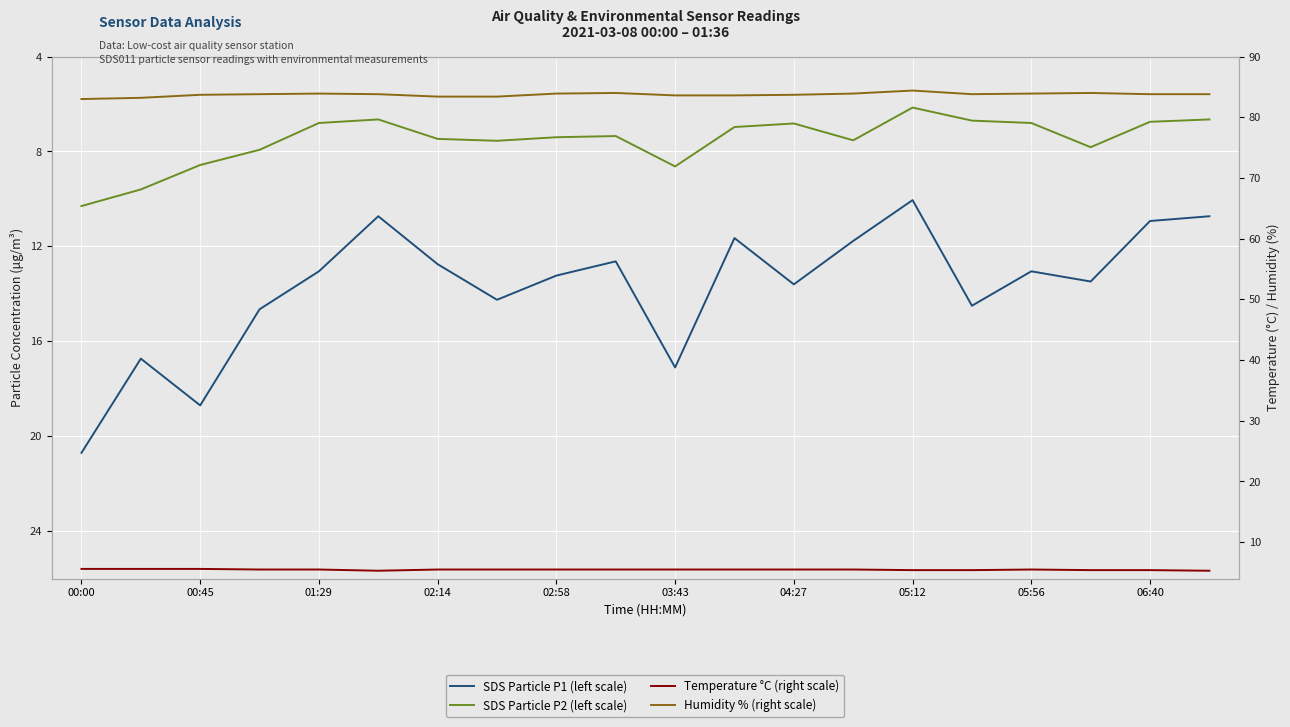

What is the lowest value of the SDS Particle P2 (left scale) series?

6.2